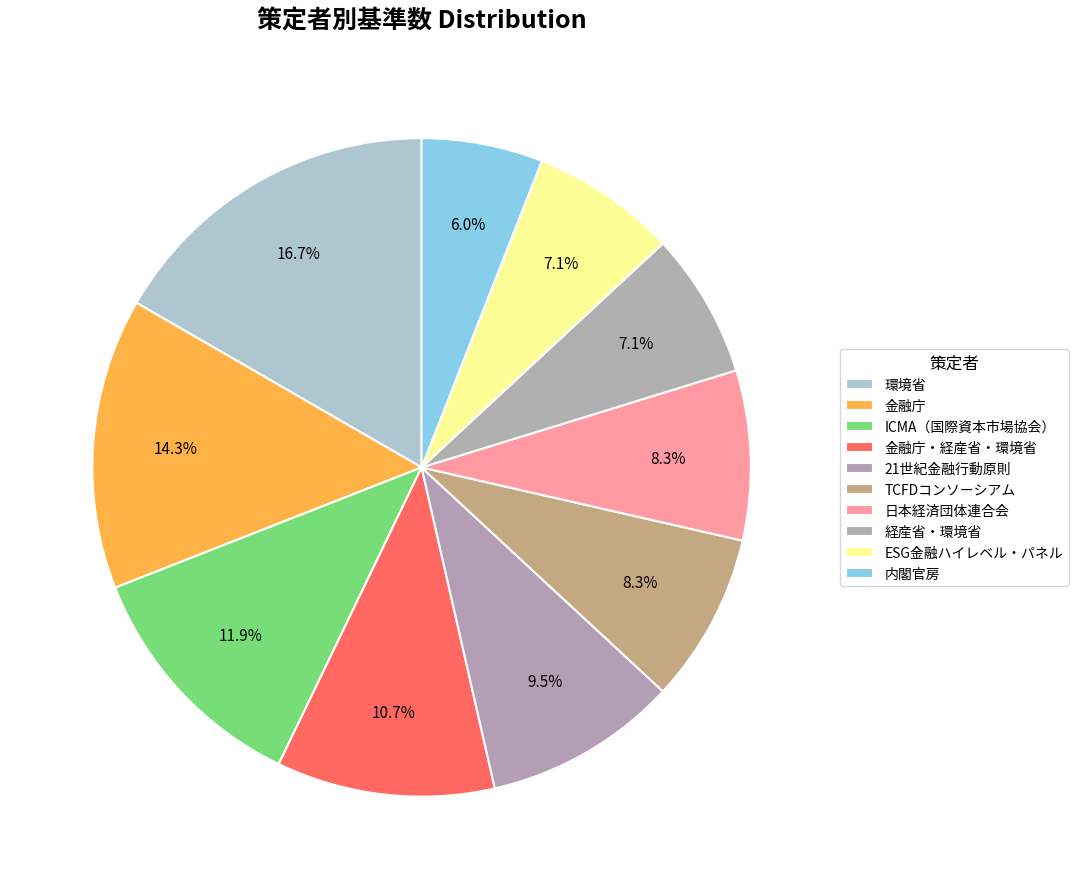

Is it true that 経産省・環境省 is 7% of the pie?

True